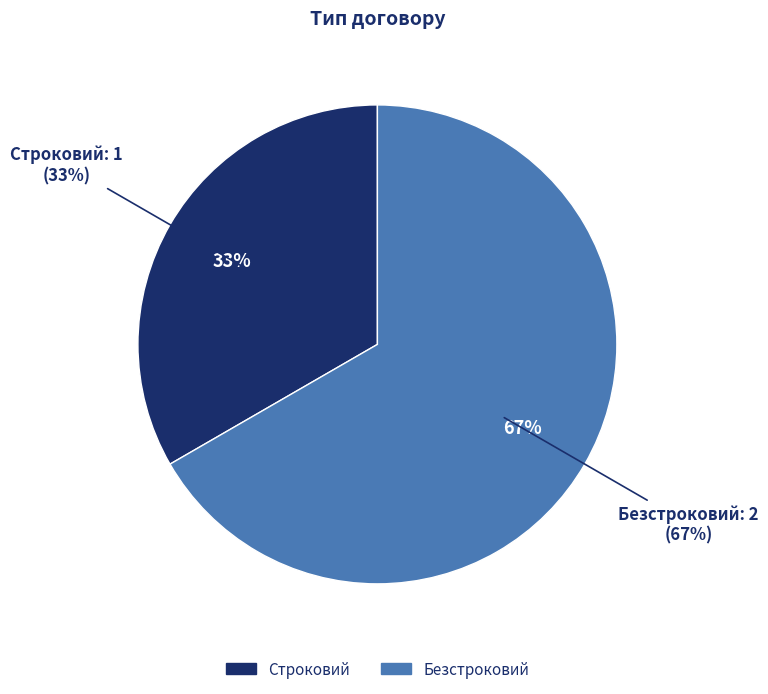

The Строковий slice represents 33% of the pie. True or false?

True